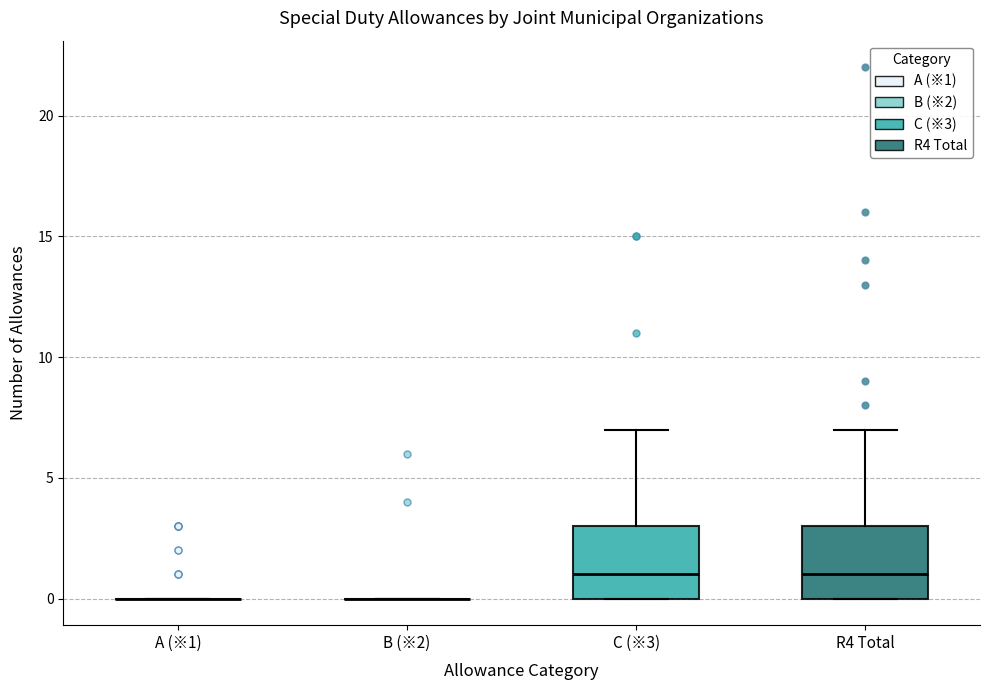

Reading left to right, transcribe this box plot: for each box, give where its median line is, the range the box spans, and where its two whiskers end, as read against the y-axis. The values are not printed on the chart, so give them approximately, as read against the axis.

A (※1): box collapsed to a line at 0, whiskers 0 to 0
B (※2): box collapsed to a line at 0, whiskers 0 to 0
C (※3): median 1, box 0 to 3, whiskers 0 to 7
R4 Total: median 1, box 0 to 3, whiskers 0 to 7